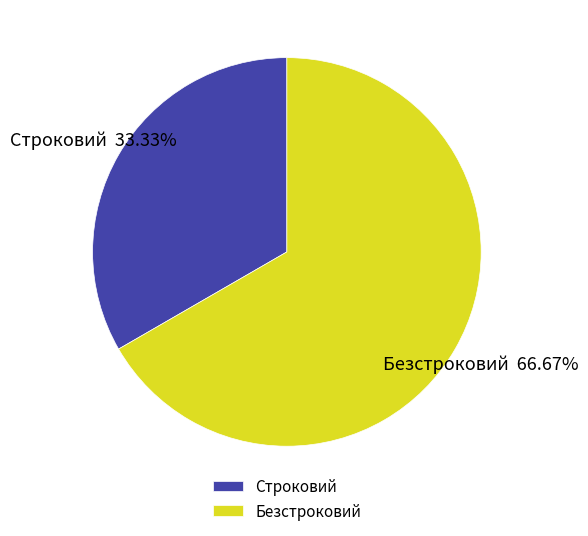

To the nearest percent, what portion does Строковий represent?

33%